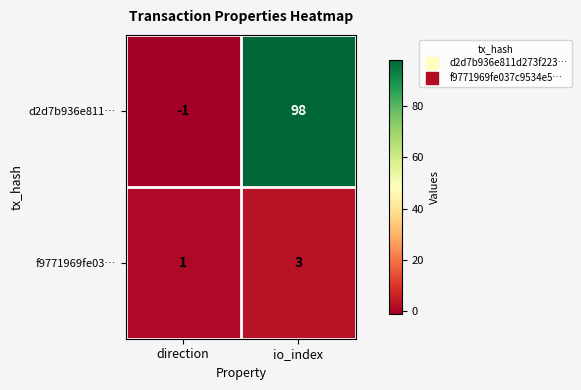

Which series has the largest total across all categories?

d2d7b936e811…